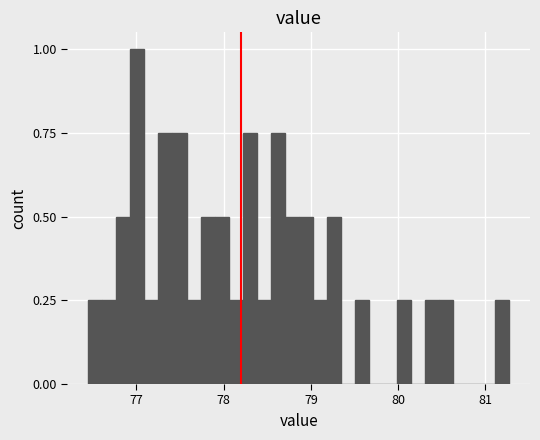

Read against the x-axis, roughly where is the centre of the tallest bar?

77.0